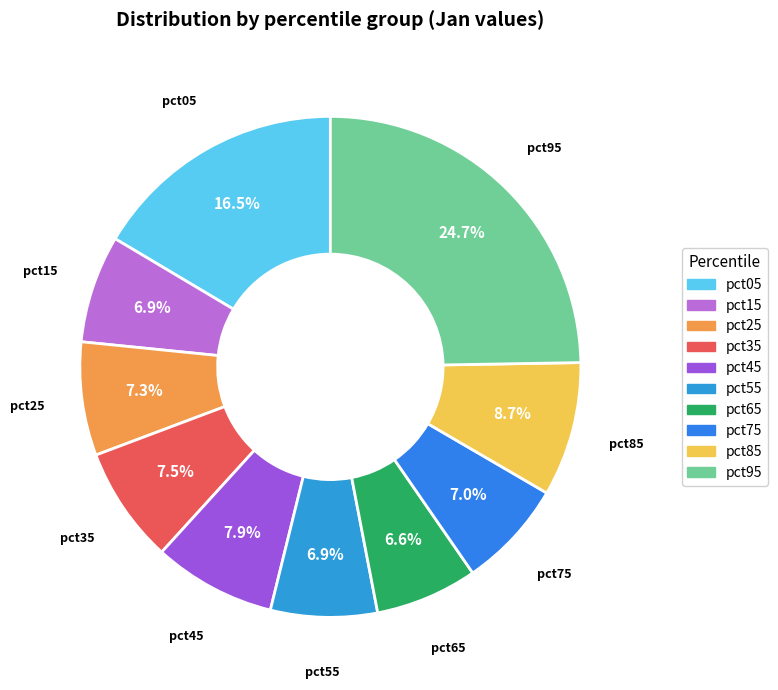

What percentage do pct55 and pct15 together represent?

13.8%